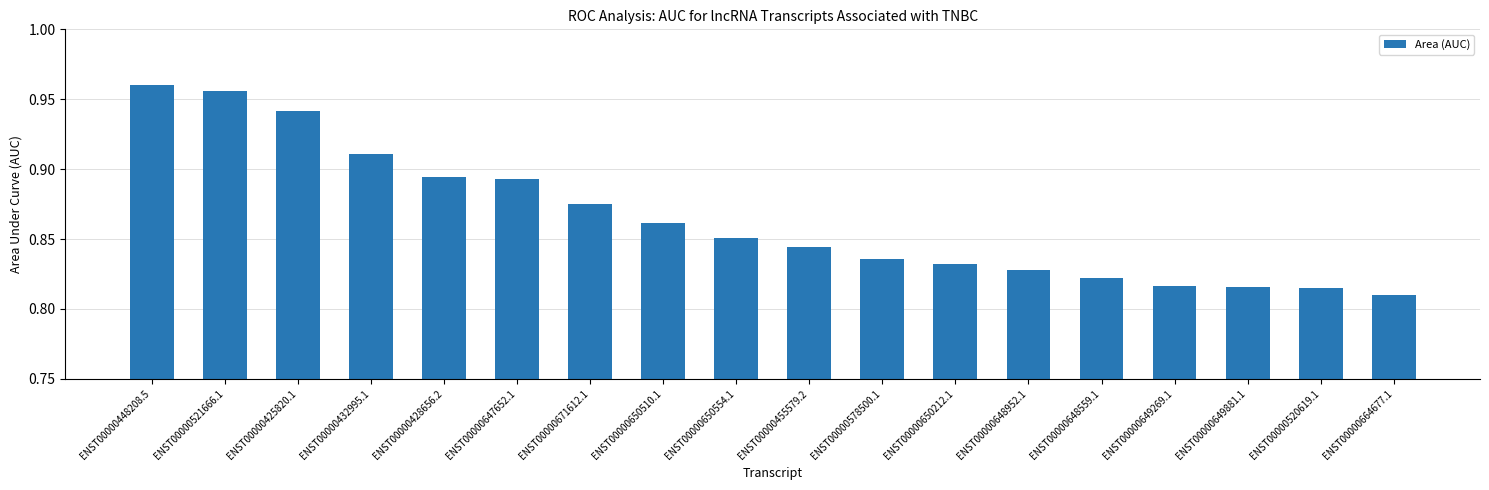

At which label is the value closest to 0?

ENST00000664677.1